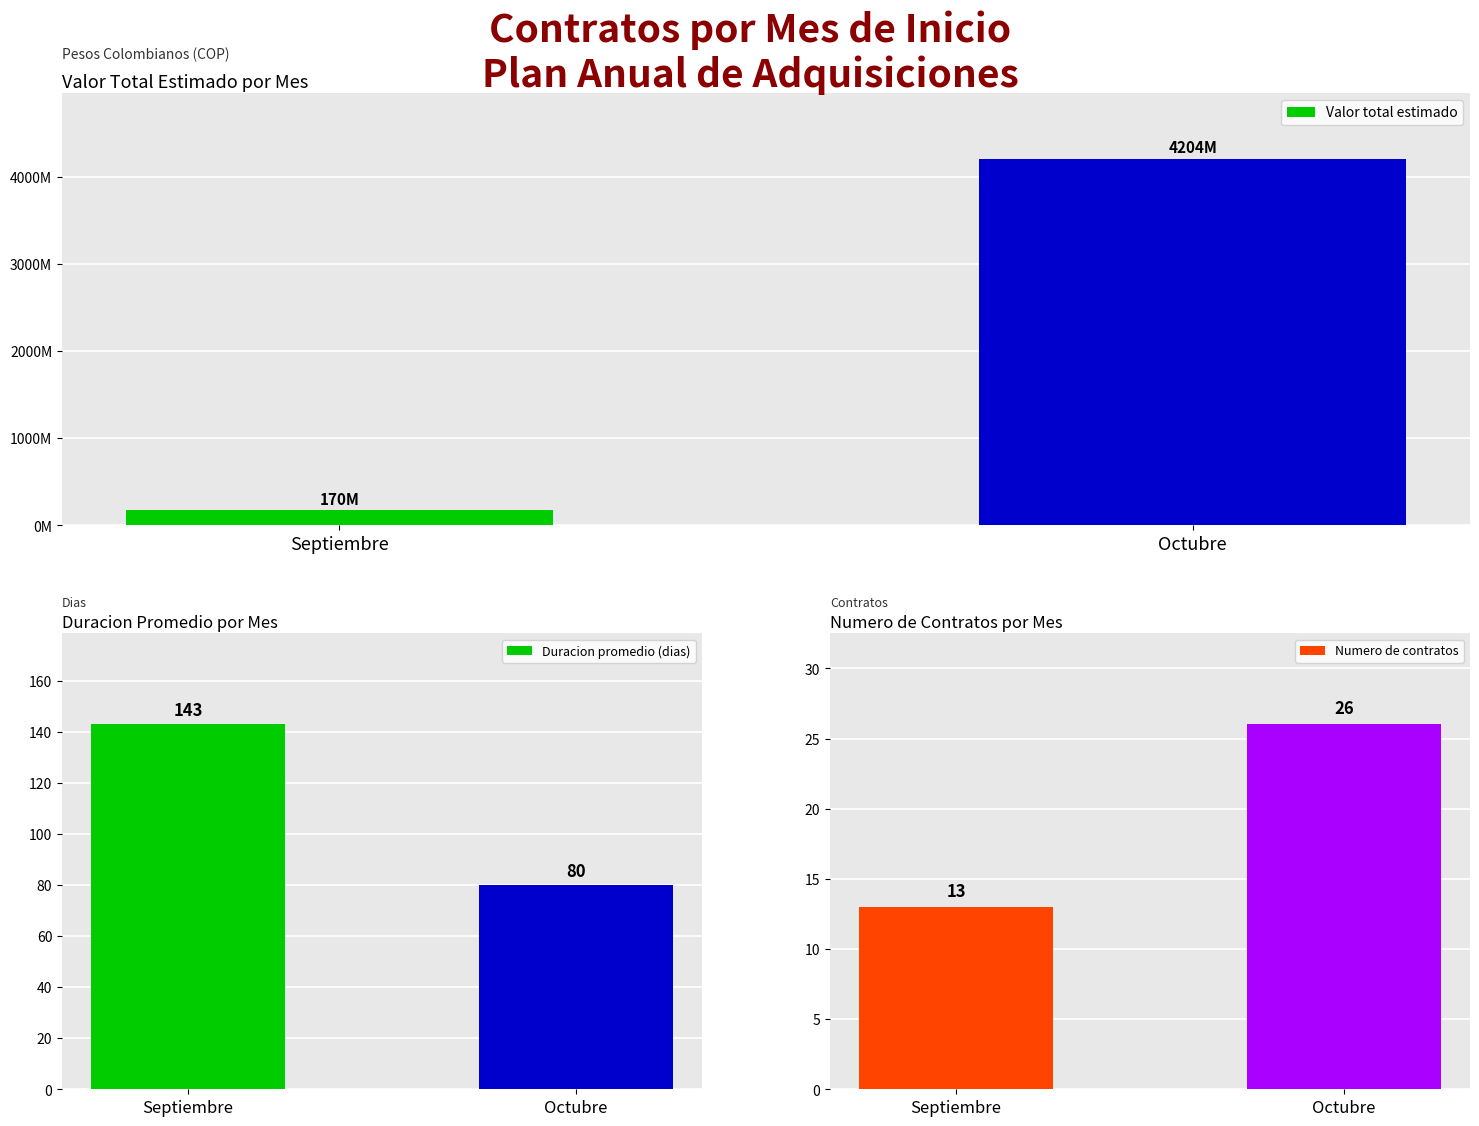

What position from the left is Septiembre?

1